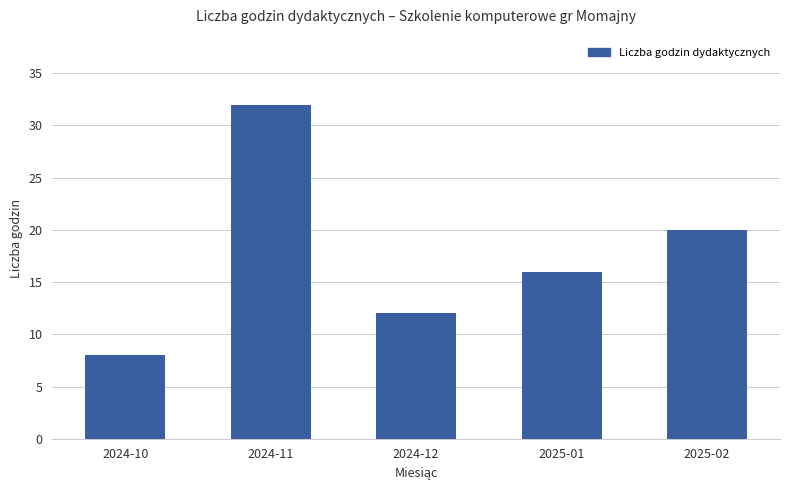

List the labels in order of value, largest first.

2024-11, 2025-02, 2025-01, 2024-12, 2024-10